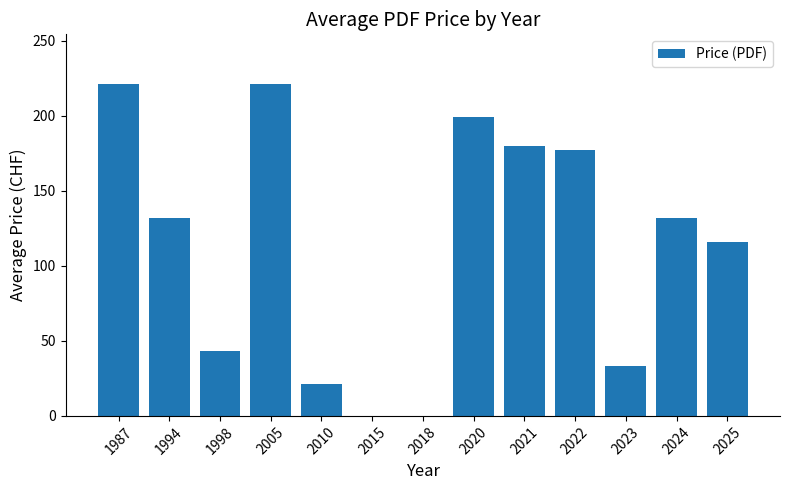

The value at 2018 is 0.0. True or false?

True